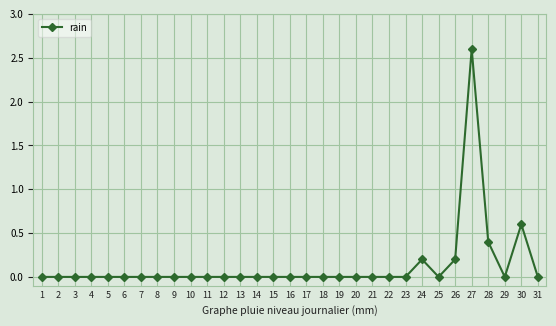

Where is the data nearest to the value 1?

30